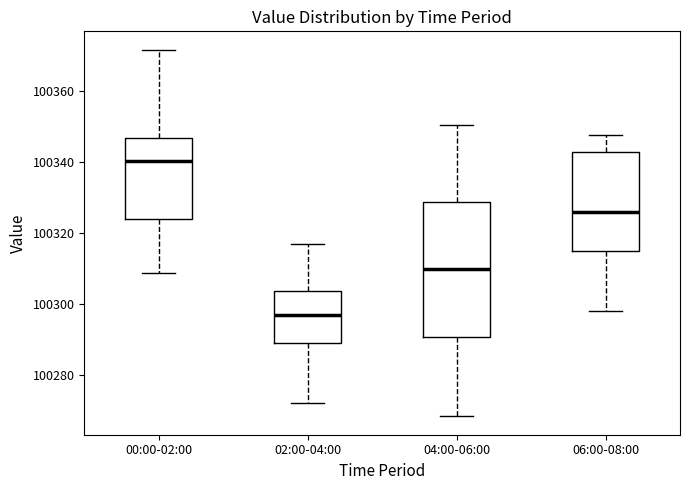

Reading left to right, transcribe this box plot: for each box, give where its median line is, the range the box spans, and where its two whiskers end, as read against the y-axis. The values are not printed on the chart, so give them approximately, as read against the axis.

00:00-02:00: median 100340, box 100324 to 100346, whiskers 100308 to 100372
02:00-04:00: median 100298, box 100290 to 100304, whiskers 100272 to 100316
04:00-06:00: median 100310, box 100290 to 100328, whiskers 100268 to 100350
06:00-08:00: median 100326, box 100314 to 100342, whiskers 100298 to 100348